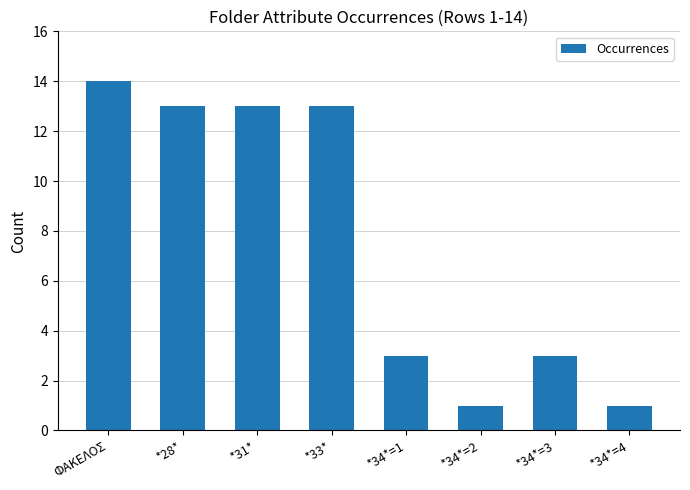

How many data points are less than 13?

4